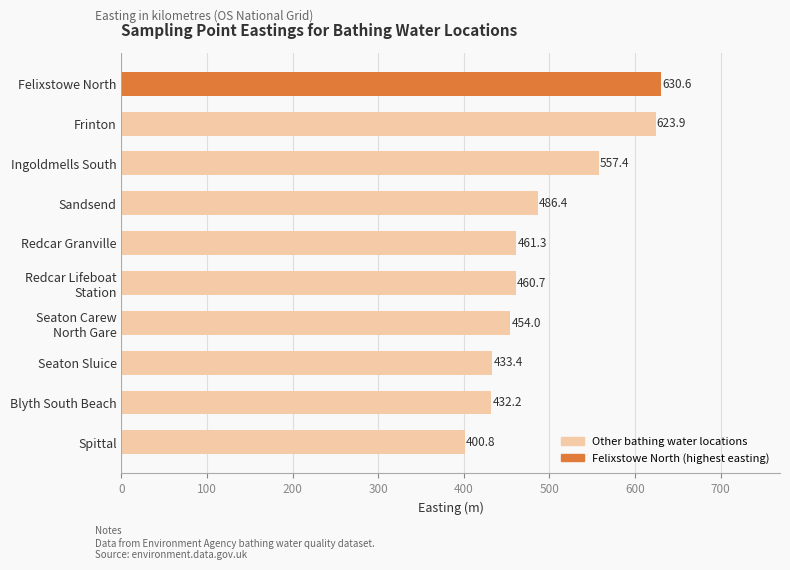

Read the value at Blyth South Beach.

432.2